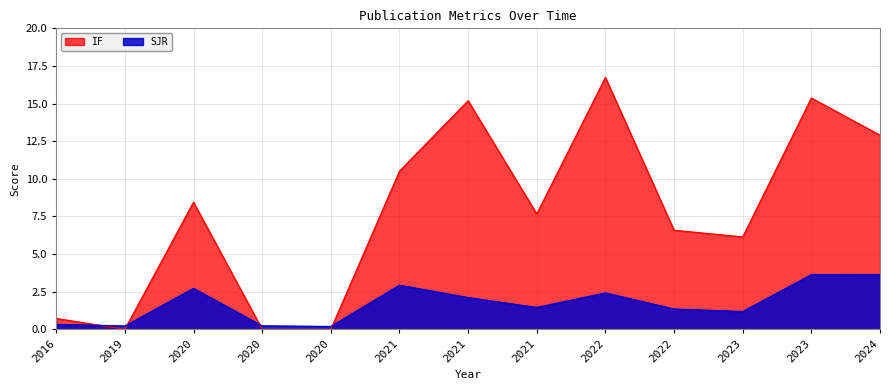

What are all the series names shown in the legend?

IF, SJR